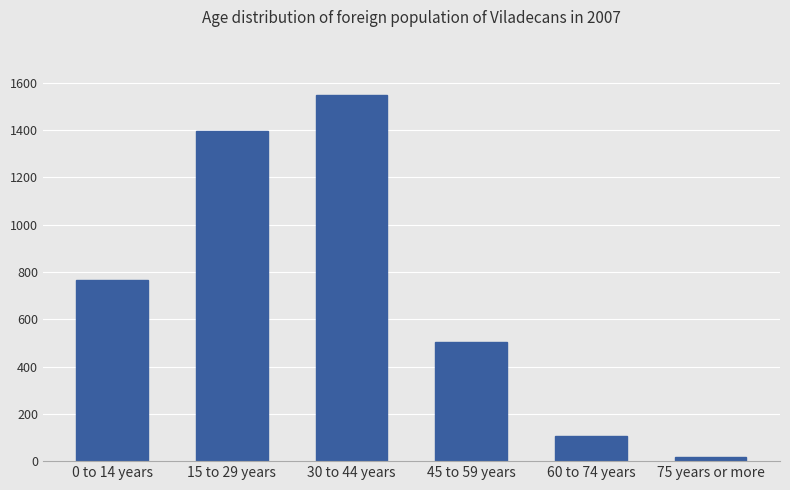

What is the label of the 6th bar from the left?

75 years or more